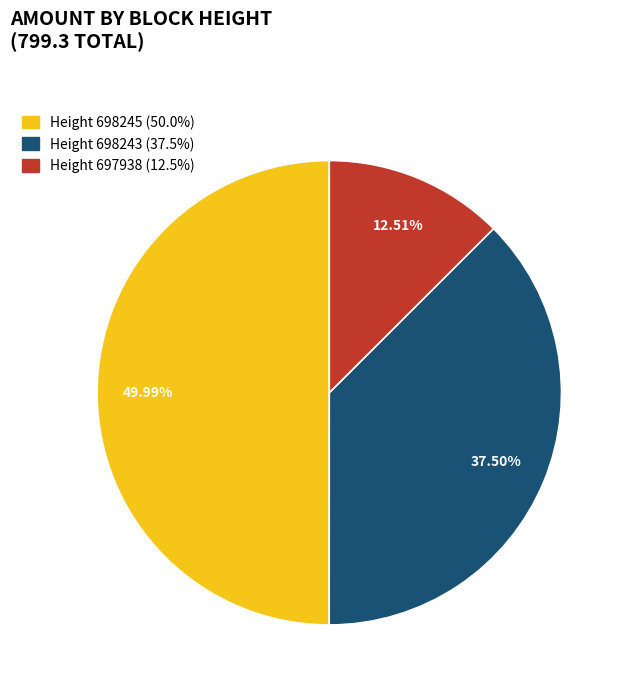

Which slice is the largest?

698245